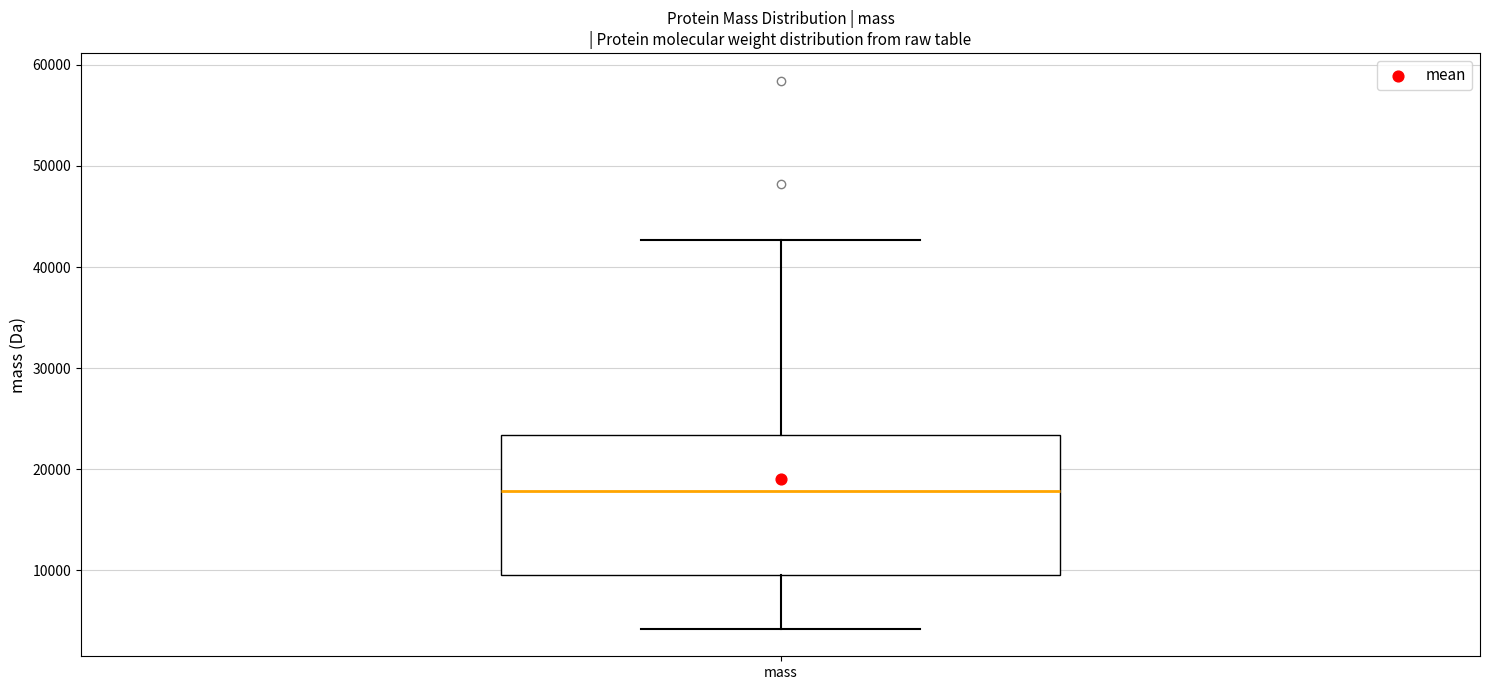

Transcribe this box plot: give where the median line is, the range the box spans, and where the two whiskers end, as read against the y-axis. The values are not printed on the chart, so give them approximately, as read against the axis.

median 18000, box 9000 to 23000, whiskers 4000 to 43000